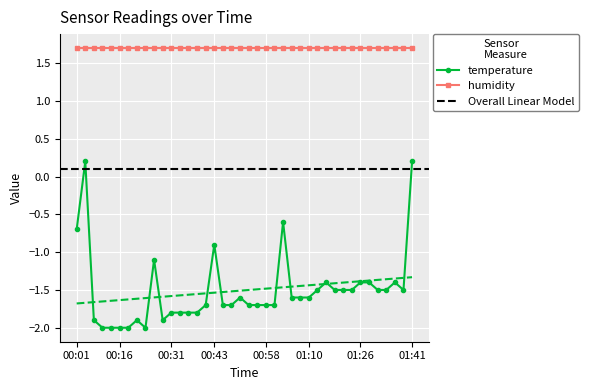

Reading left to right, transcribe all the data shown in this chart.

-0.7	0.2	-1.9	-2.0	-2.0	-2.0	-2.0	-1.9	-2.0	-1.1	-1.9	-1.8	-1.8	-1.8	-1.8	-1.7	-0.9	-1.7	-1.7	-1.6	-1.7	-1.7	-1.7	-1.7	-0.6	-1.6	-1.6	-1.6	-1.5	-1.4	-1.5	-1.5	-1.5	-1.4	-1.4	-1.5	-1.5	-1.4	-1.5	0.2